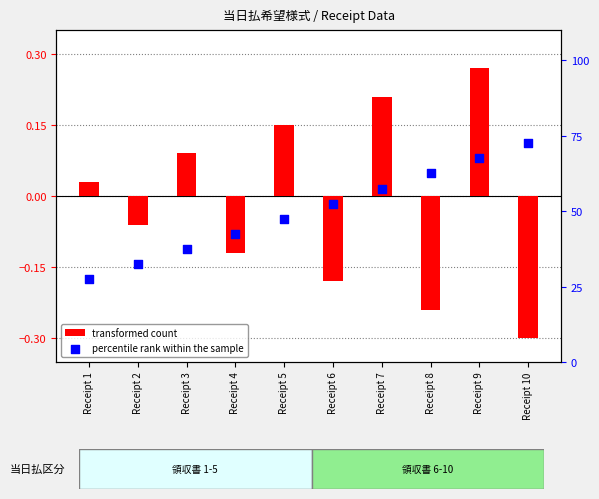

Which series contains the lowest Y value?

transformed count